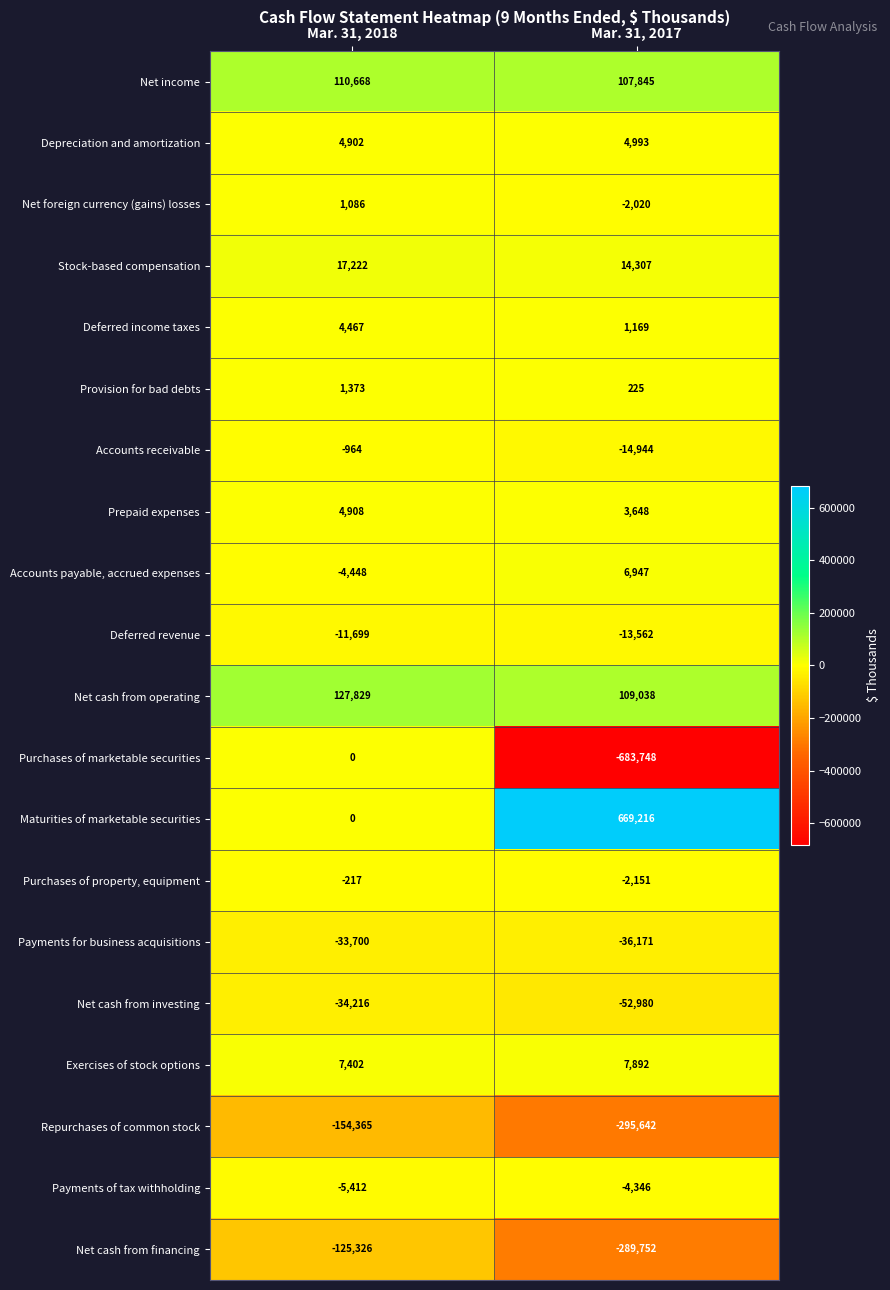

Which label corresponds to the largest value in the chart?

Mar. 31, 2017